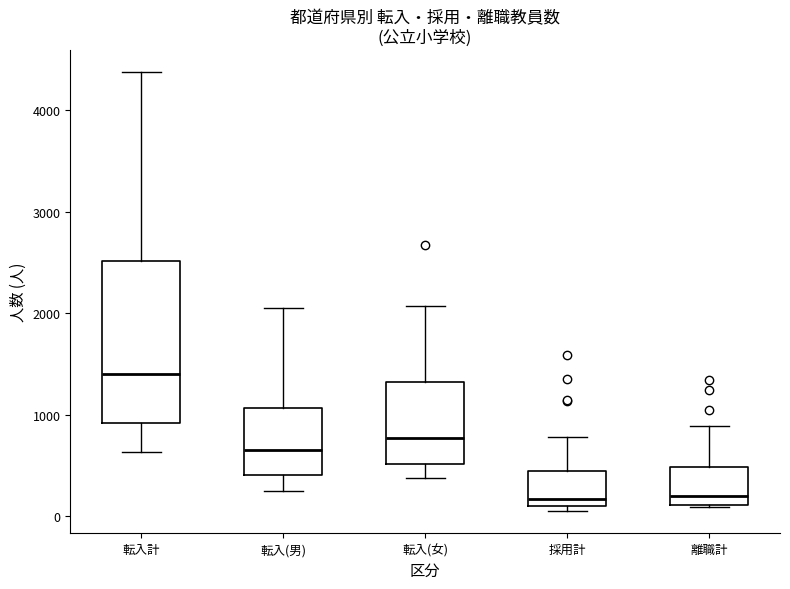

Reading left to right, read every box against the y-axis: the position of its median line, the range the box covers, and the ends of its whiskers. The values are not printed on the chart, so give them approximately, as read against the axis.

転入計: median 1400, box 900 to 2500, whiskers 600 to 4400
転入(男): median 700, box 400 to 1100, whiskers 300 to 2000
転入(女): median 800, box 500 to 1300, whiskers 400 to 2100
採用計: median 200, box 100 to 400, whiskers 0 to 800
離職計: median 200, box 100 to 500, whiskers 100 to 900